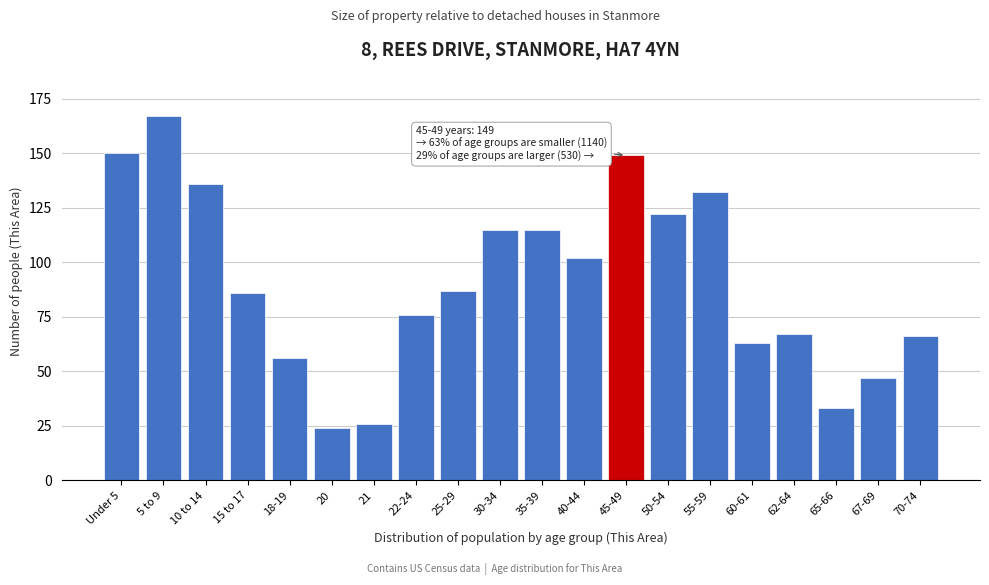

Reading right to left, list all the values displayed in this chart.

70-74=66	67-69=47	65-66=33	62-64=67	60-61=63	55-59=132	50-54=122	45-49=149	40-44=102	35-39=115	30-34=115	25-29=87	22-24=76	21=26	20=24	18-19=56	15 to 17=86	10 to 14=136	5 to 9=167	Under 5=150